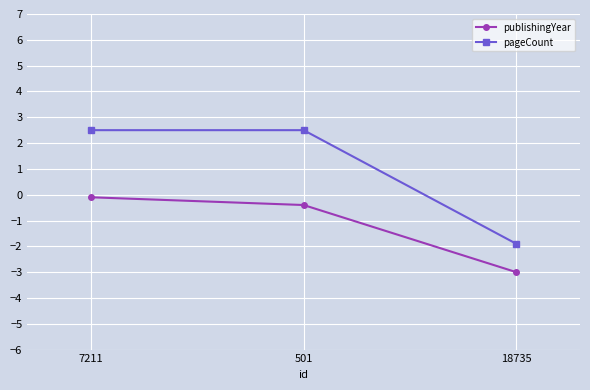

How many values in the pageCount series are below 2?

1